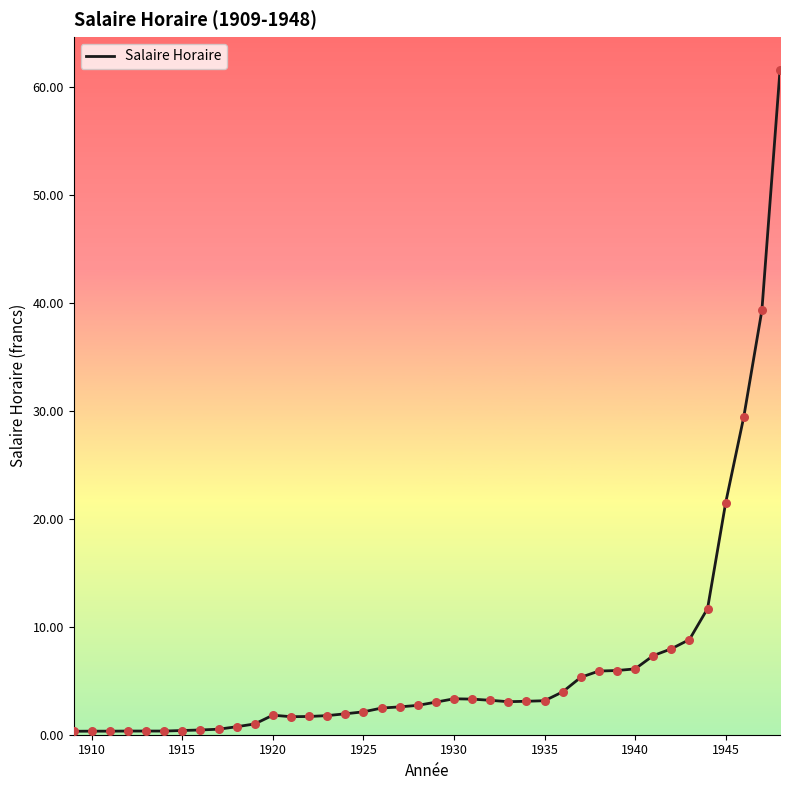

What is the maximum value shown in the chart?

61.6